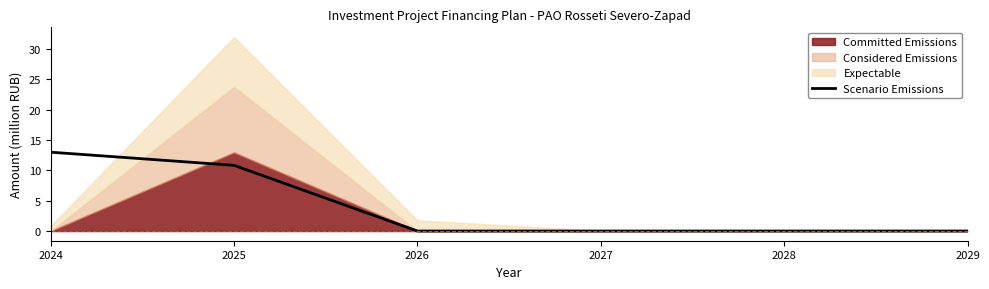

At which label is the value closest to 6?

2025